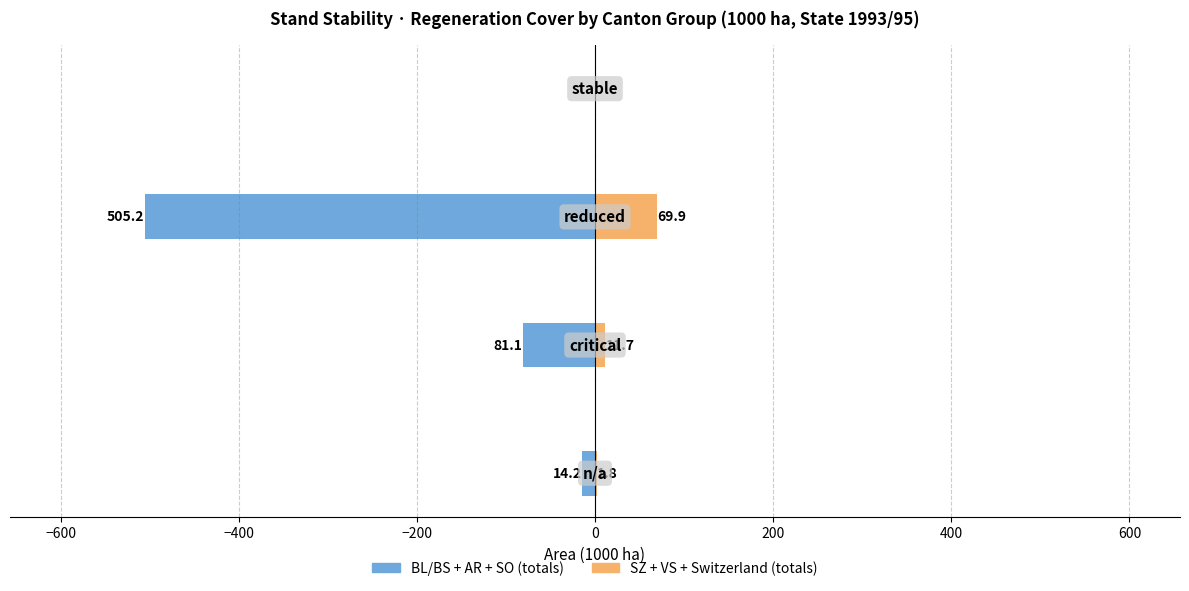

True or false: BL/BS + AR + SO has a value of -8.8 at −800.

False